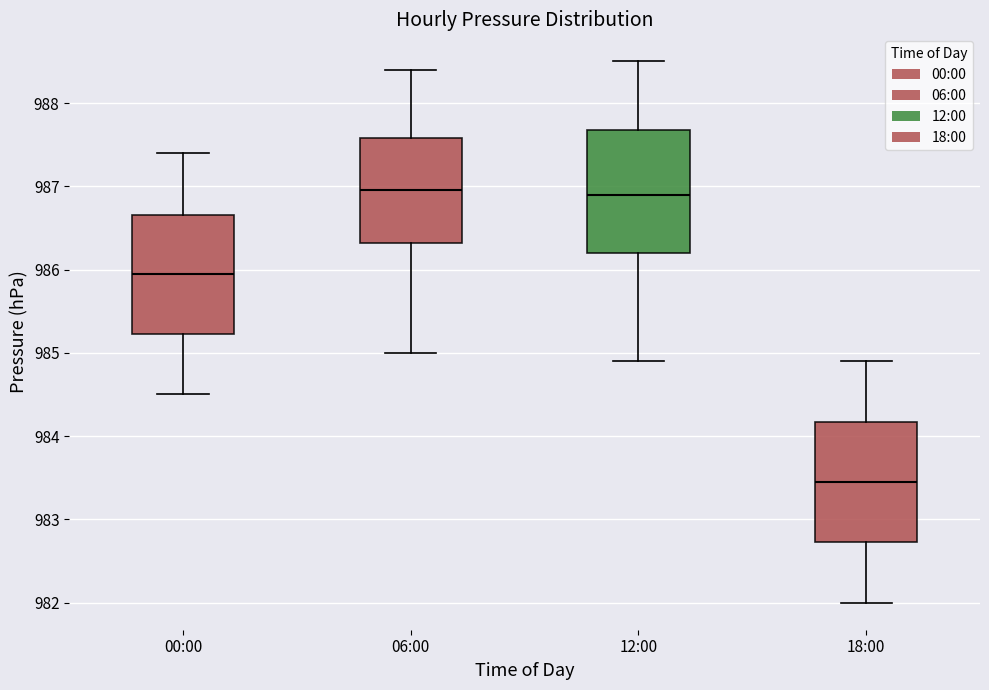

Where does the upper whisker of the box for 18:00 end on the y-axis? The values are not printed on the chart, so give them approximately, as read against the axis.

984.9